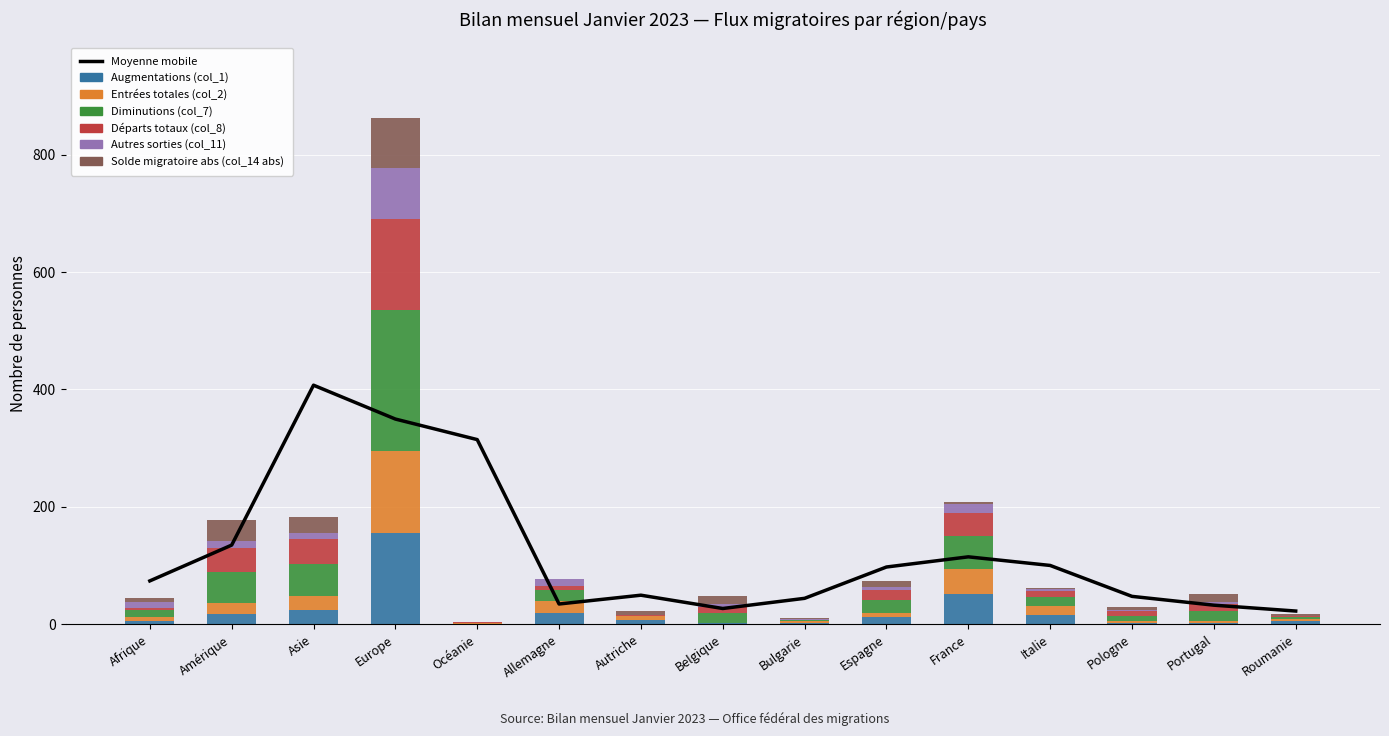

What is the maximum value for Entrées totales (col_2)?

139